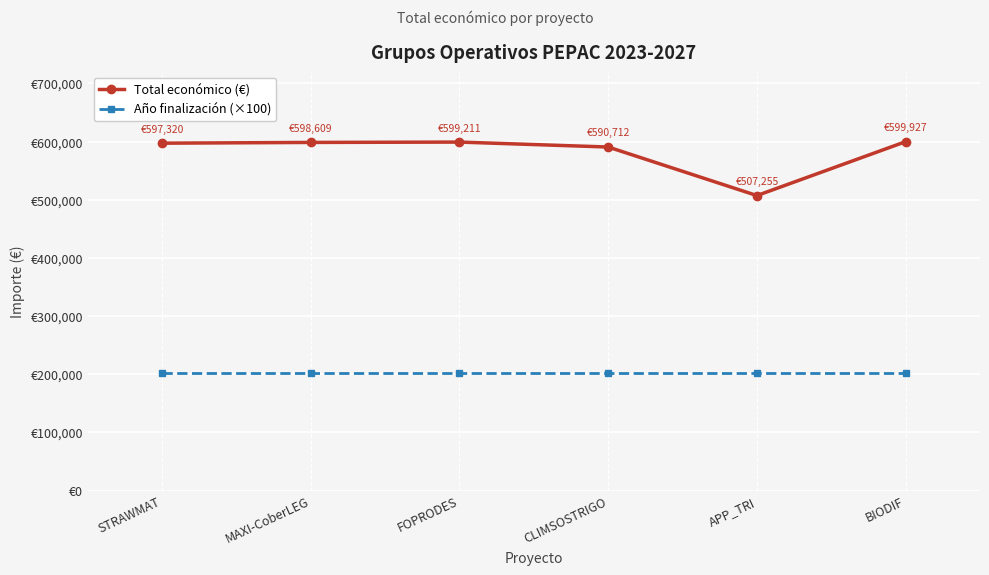

Is this an area chart (filled region under the line)?

No